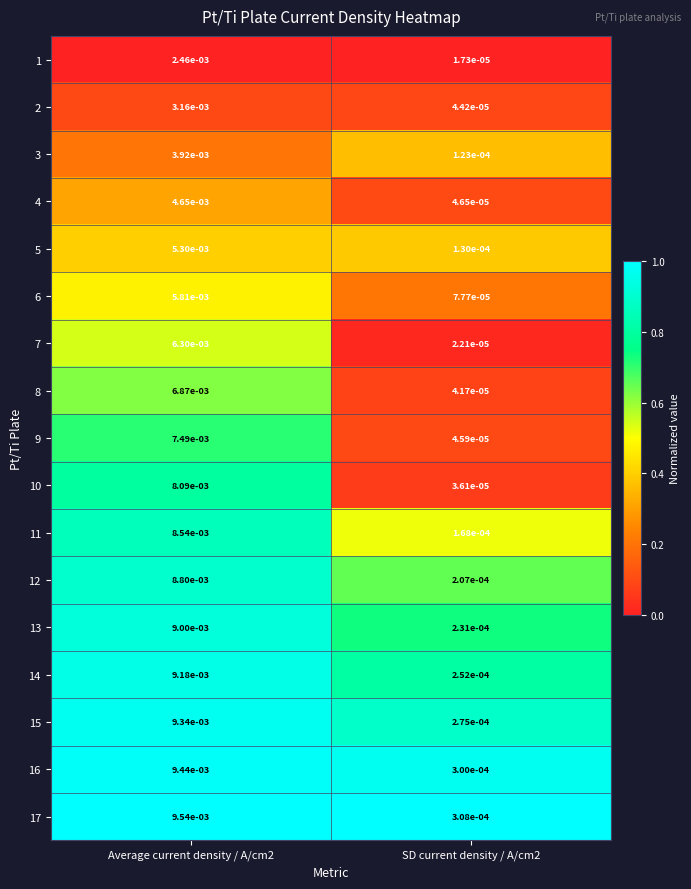

Is the value of 2 at SD current density / A/cm2 greater than the value of 14 at SD current density / A/cm2?

No